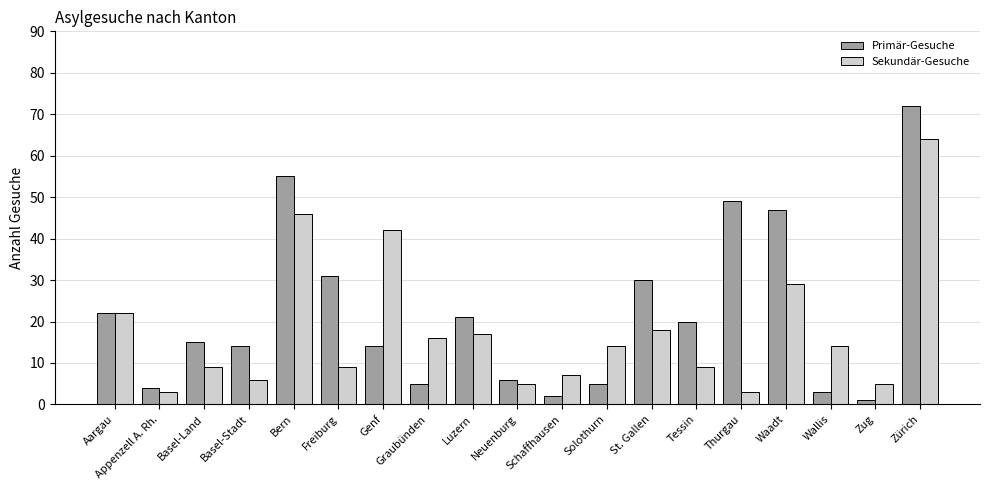

Count the number of data series in this chart.

2